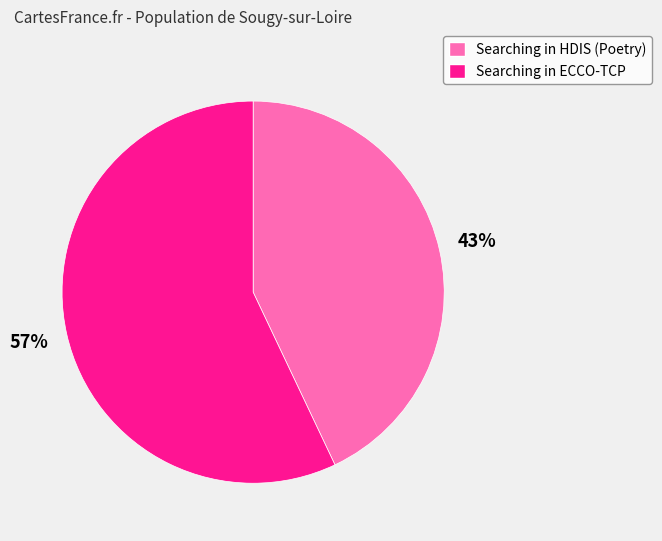

Which category has the biggest portion of the pie?

Searching in ECCO-TCP